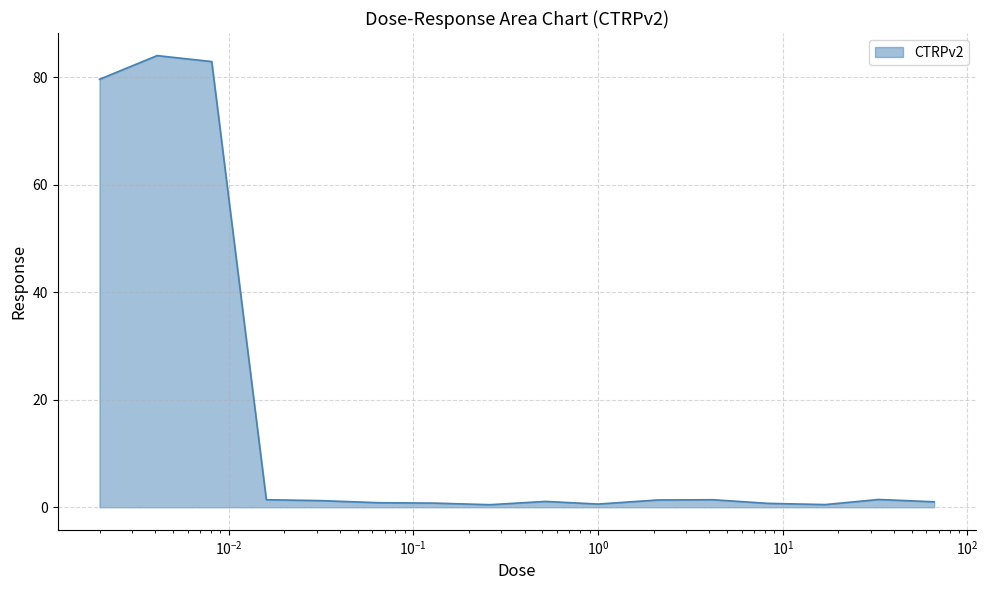

What is the greatest value displayed?

84.1